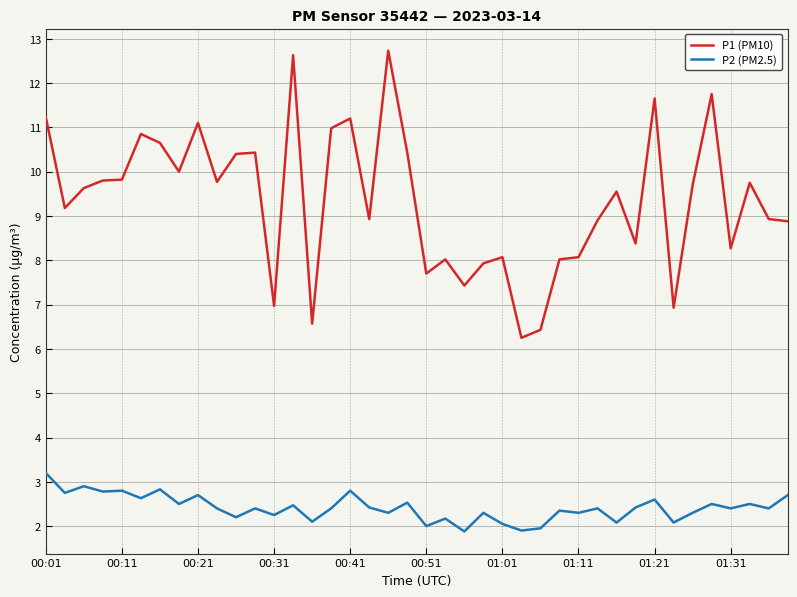

At how many categories does at least one series exceed 9?

22